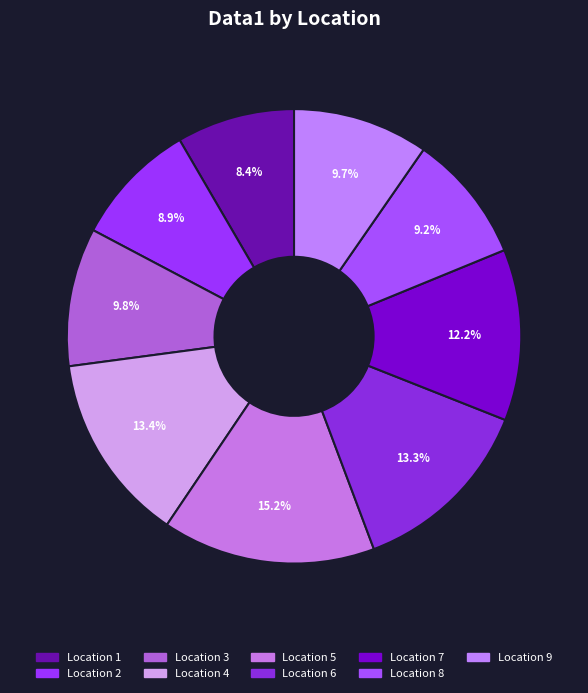

Which category has the smallest portion of the pie?

1